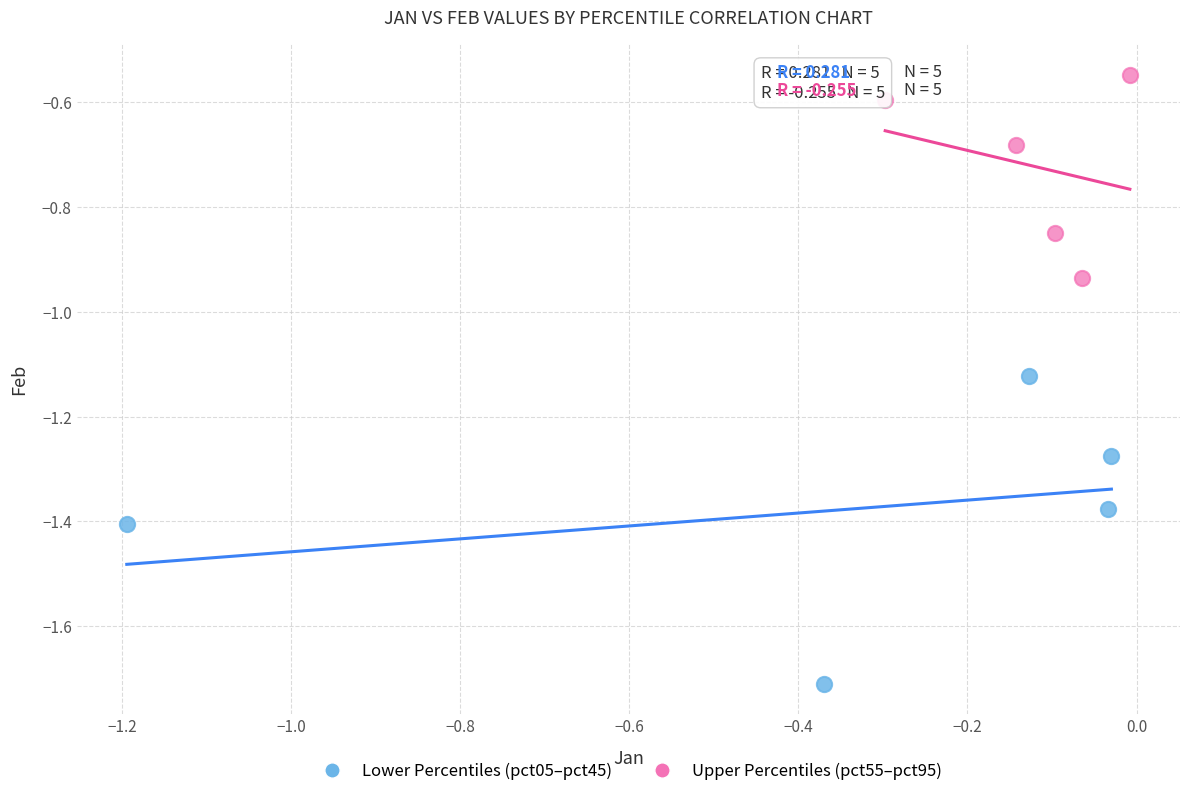

Which series has the widest spread of Y values?

Lower Percentiles (pct05–pct45)